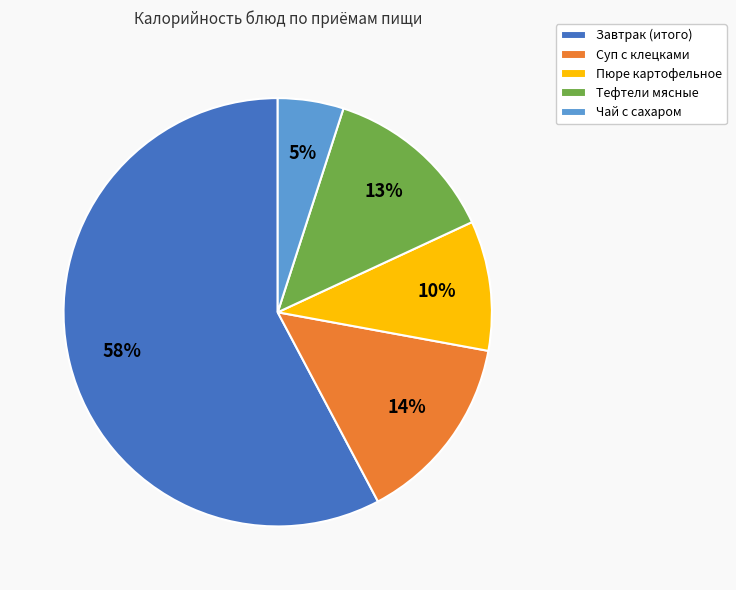

Which category has the smallest portion of the pie?

Чай с сахаром